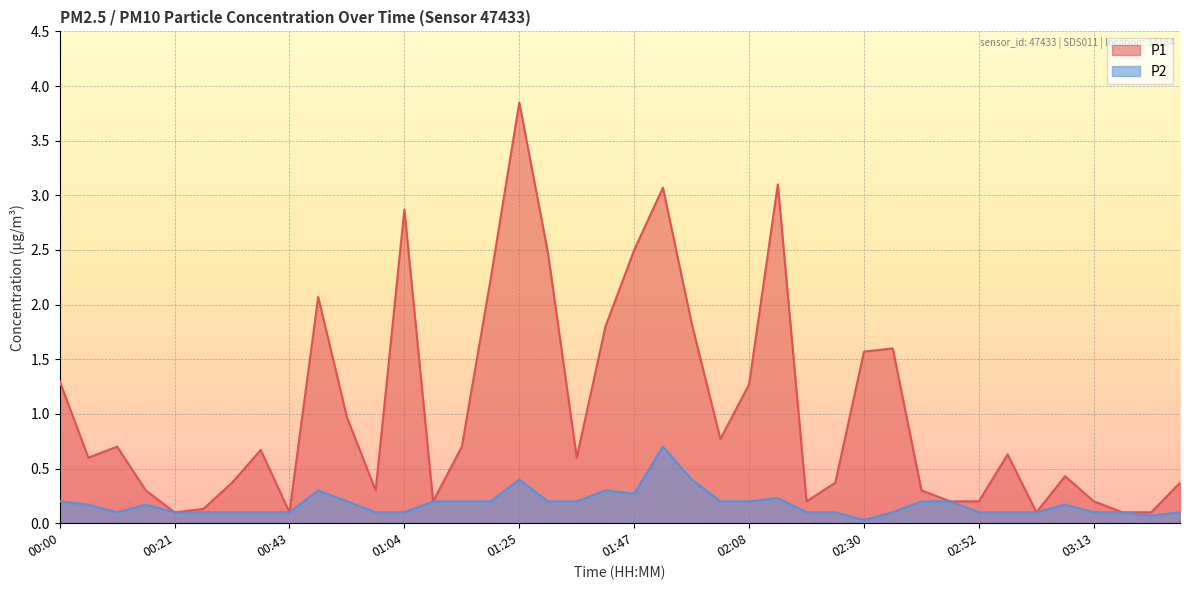

True or false: P1 has a value of 0.6 at 01:20.

False